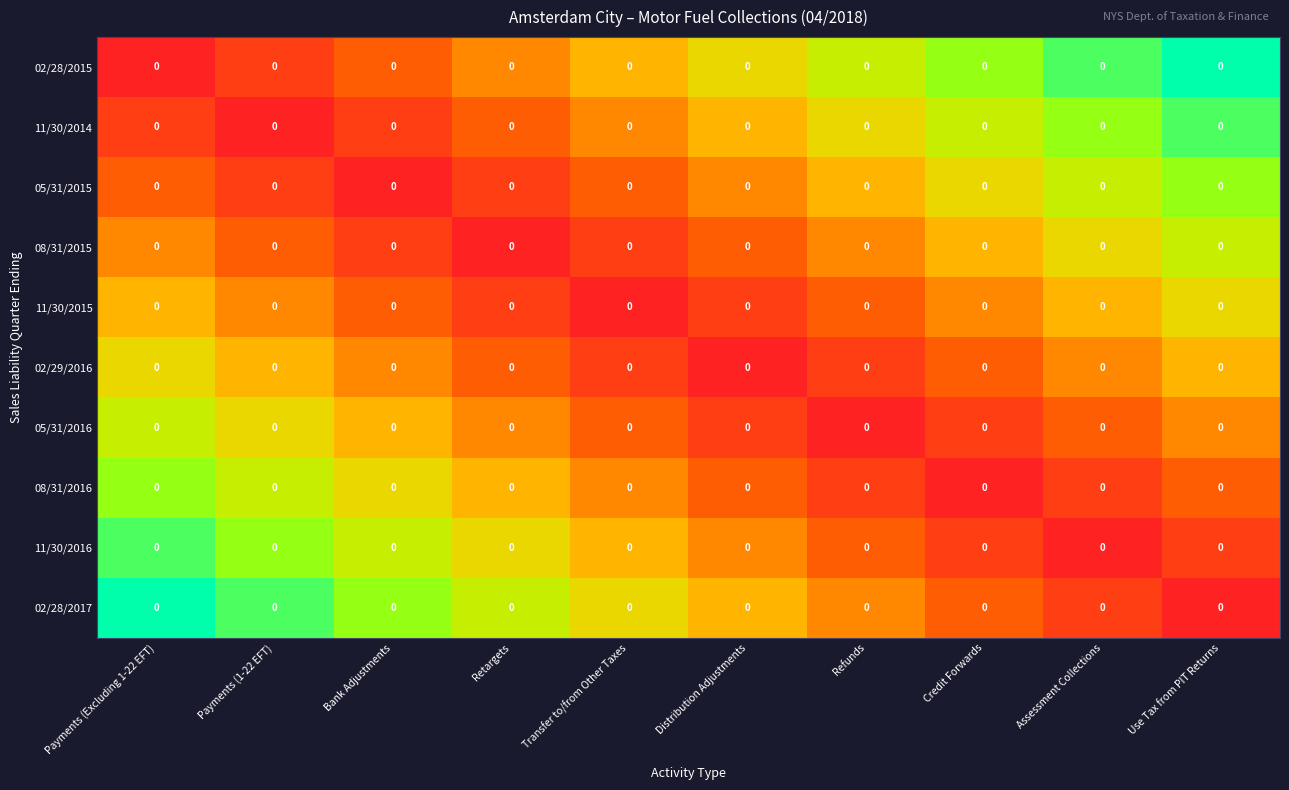

How many distinct data groups are displayed?

10